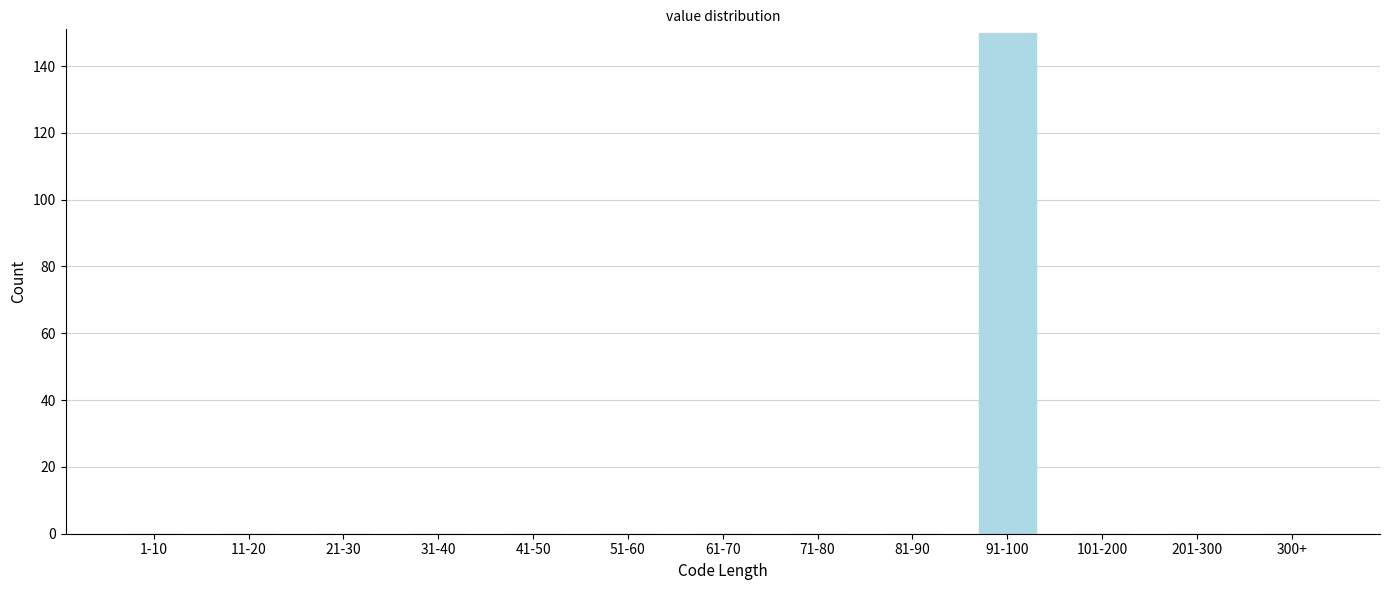

Reading left to right, list all the values displayed in this chart.

1-10=0	11-20=0	21-30=0	31-40=0	41-50=0	51-60=0	61-70=0	71-80=0	81-90=0	91-100=150	101-200=0	201-300=0	300+=0